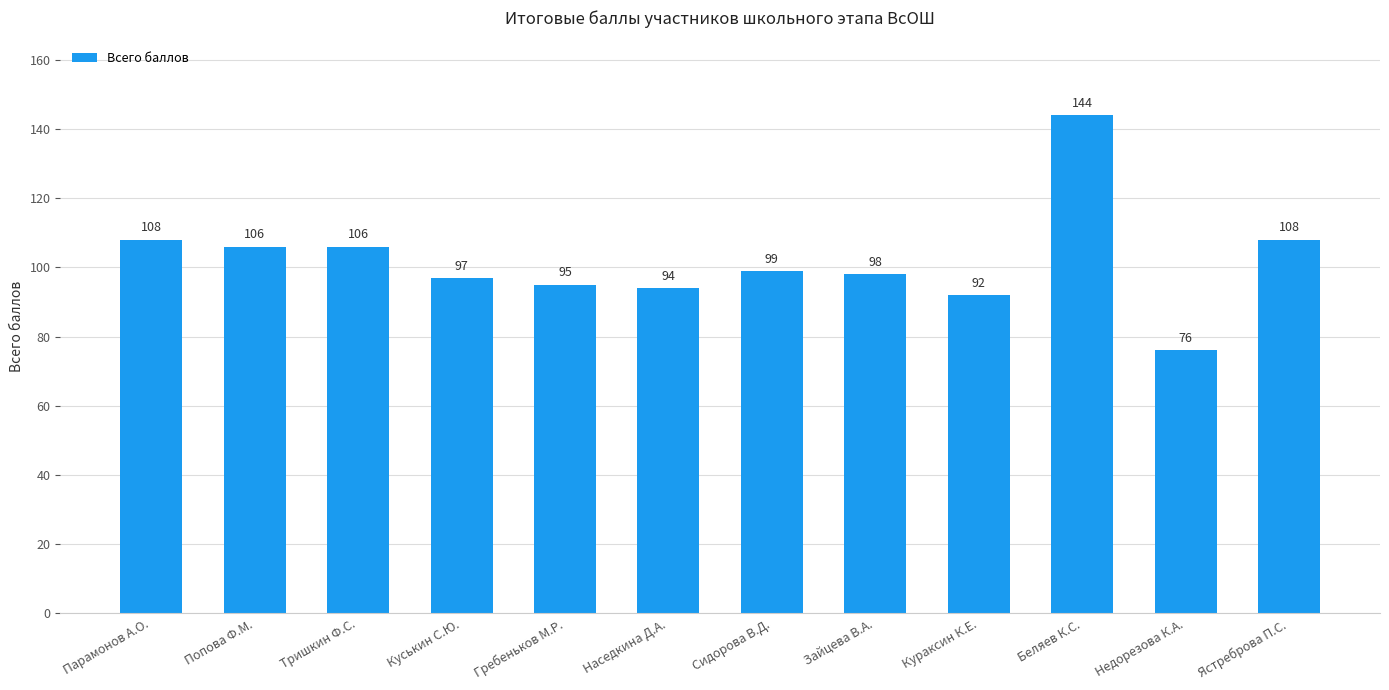

Which label corresponds to the smallest value in the chart?

Недорезова К.А.